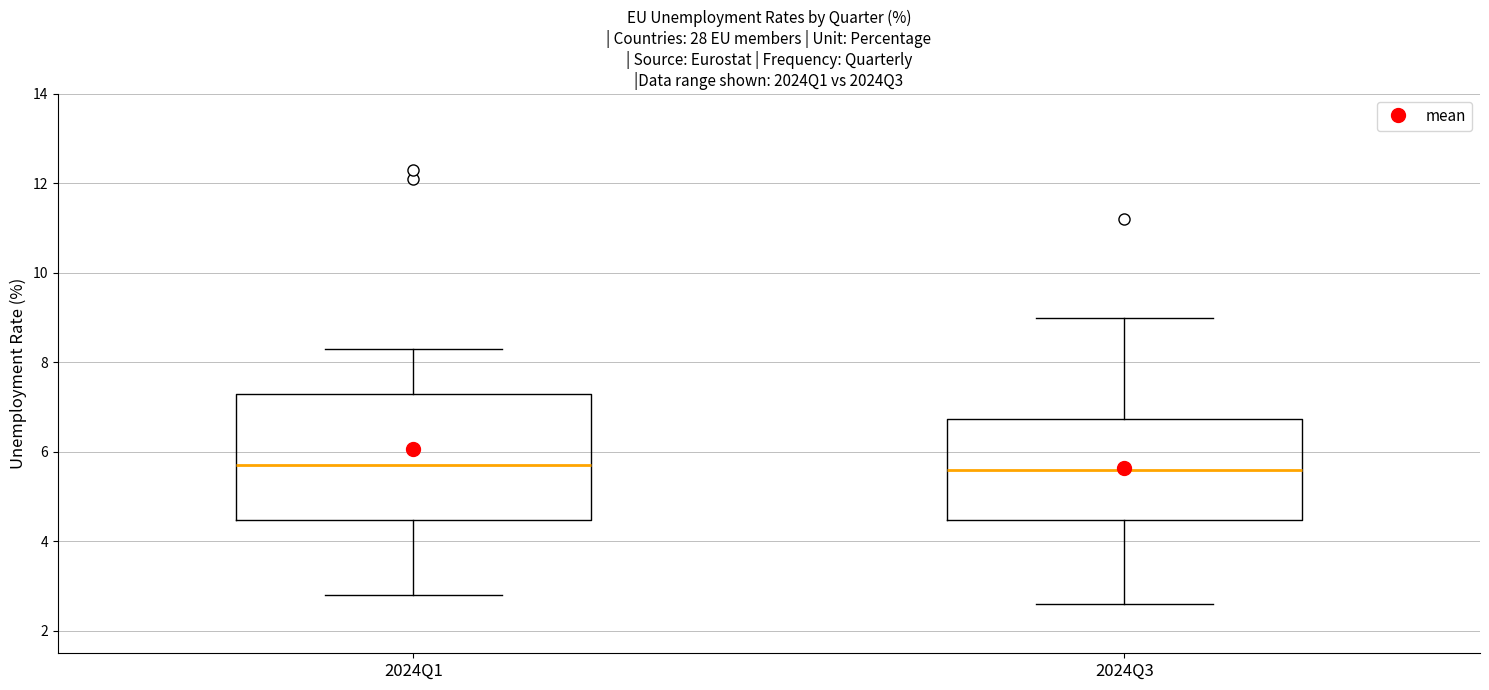

Reading left to right, transcribe this box plot: for each box, give where its median line is, the range the box spans, and where its two whiskers end, as read against the y-axis. The values are not printed on the chart, so give them approximately, as read against the axis.

2024Q1: median 5.8, box 4.4 to 7.4, whiskers 2.8 to 8.4
2024Q3: median 5.6, box 4.4 to 6.8, whiskers 2.6 to 9.0